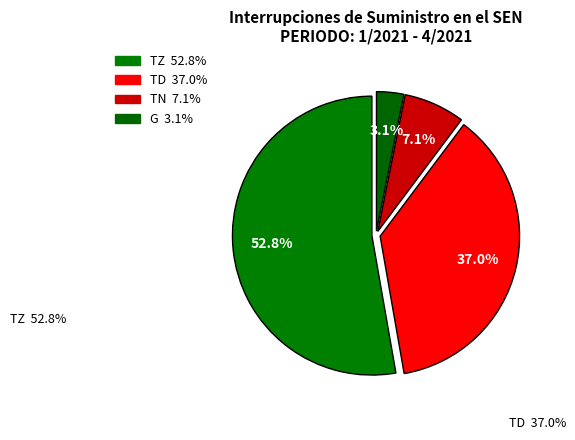

To the nearest percent, what is the combined percentage of G and TD?

40%